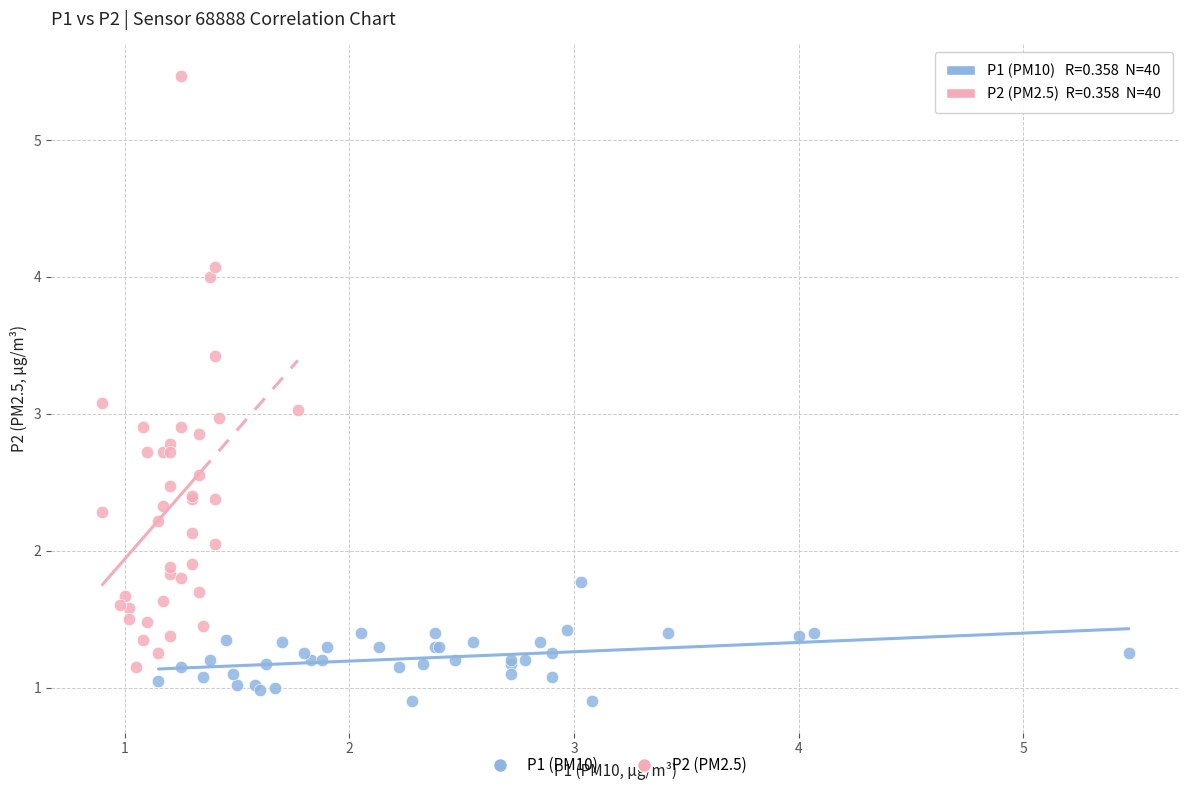

Which series has the largest Y range (max minus min)?

P2 (PM2.5)